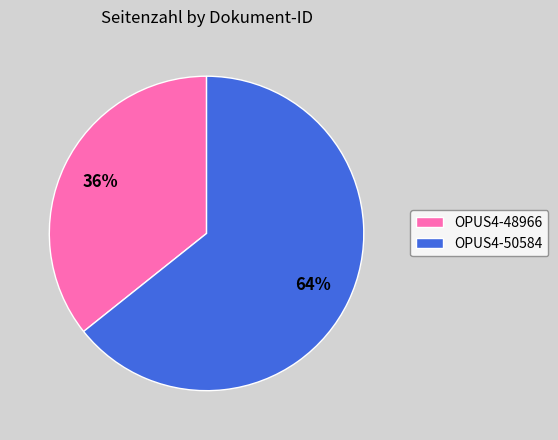

What is the largest slice in the pie chart?

OPUS4-50584